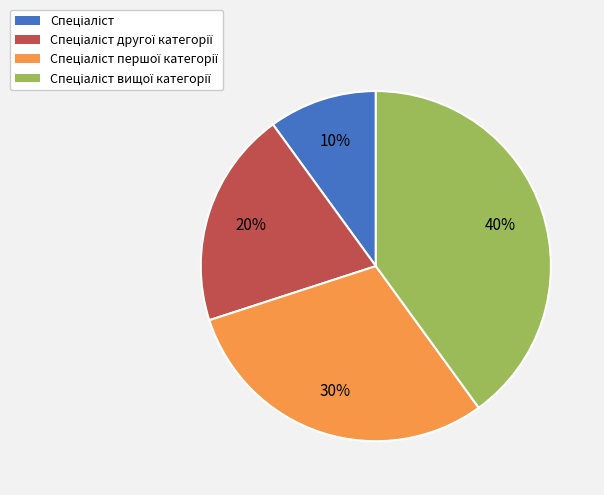

Does any single category account for the majority?

No